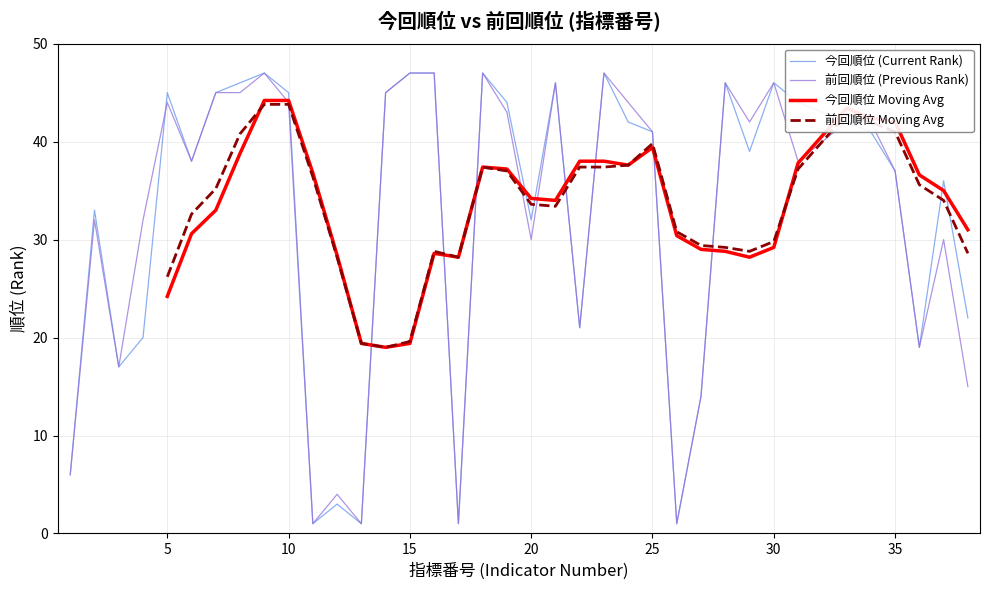

The 前回順位 (Previous Rank) series shows 22 at 30. True or false?

False